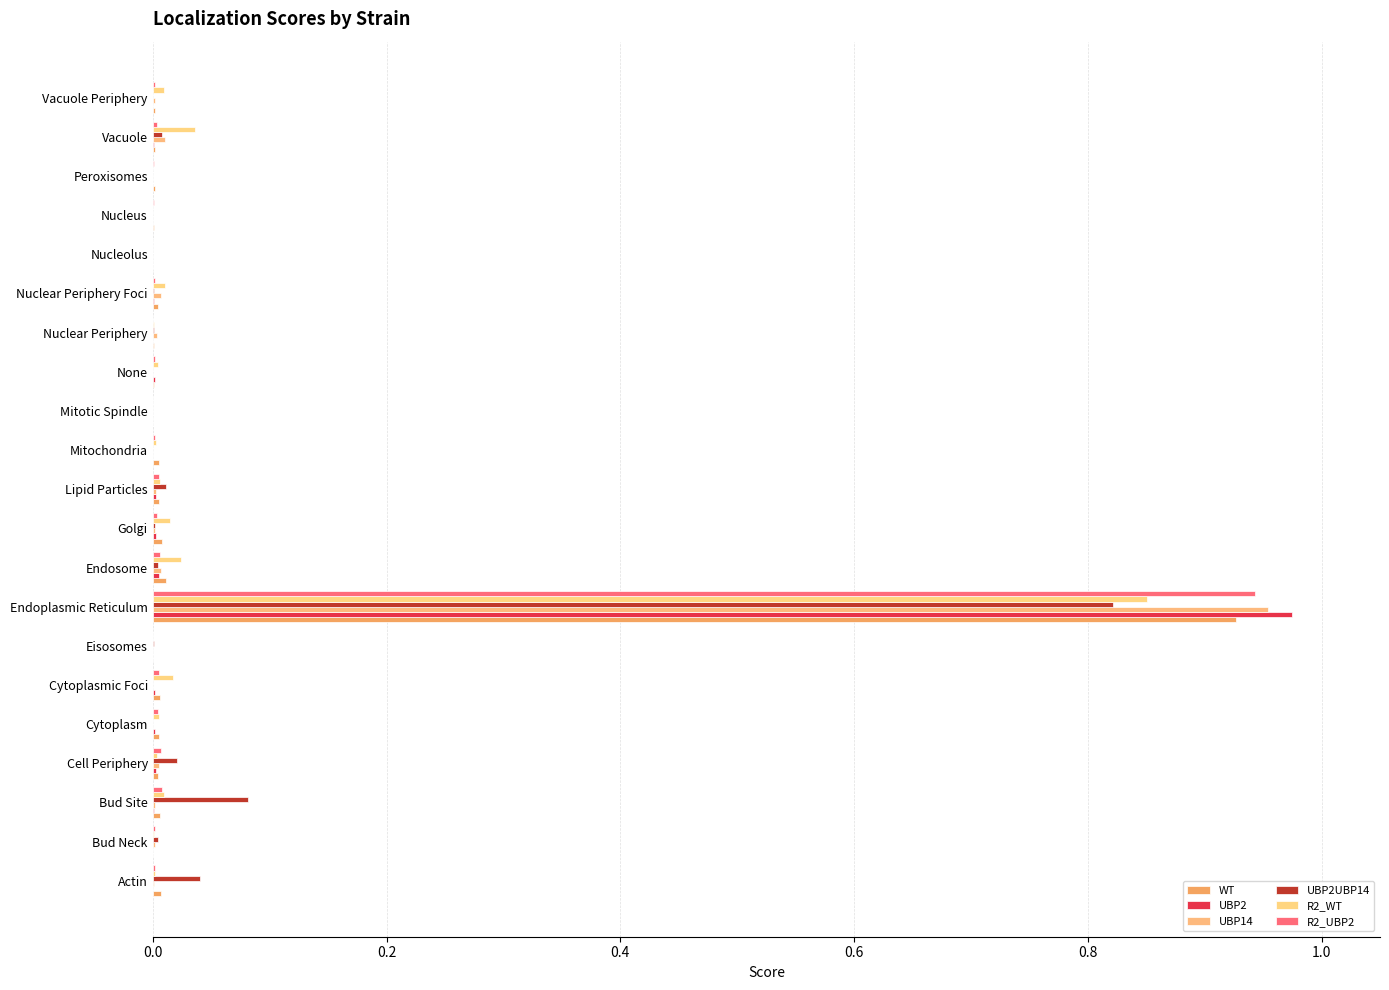

Which series has the widest spread of values?

UBP2